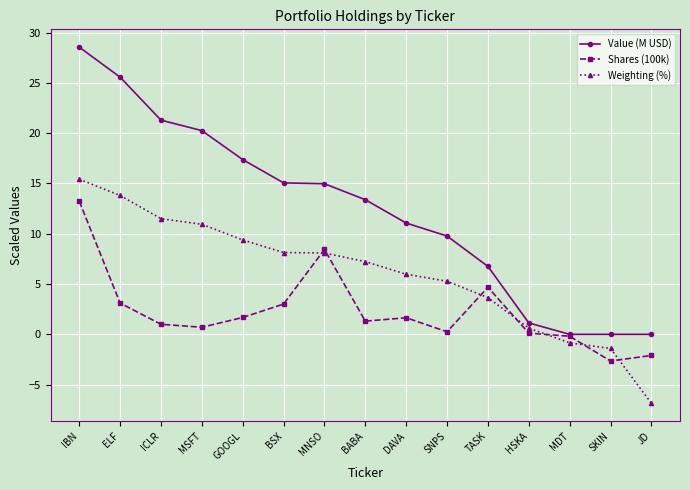

True or false: Weighting (%) has more than 2 points higher than both neighbors.

False